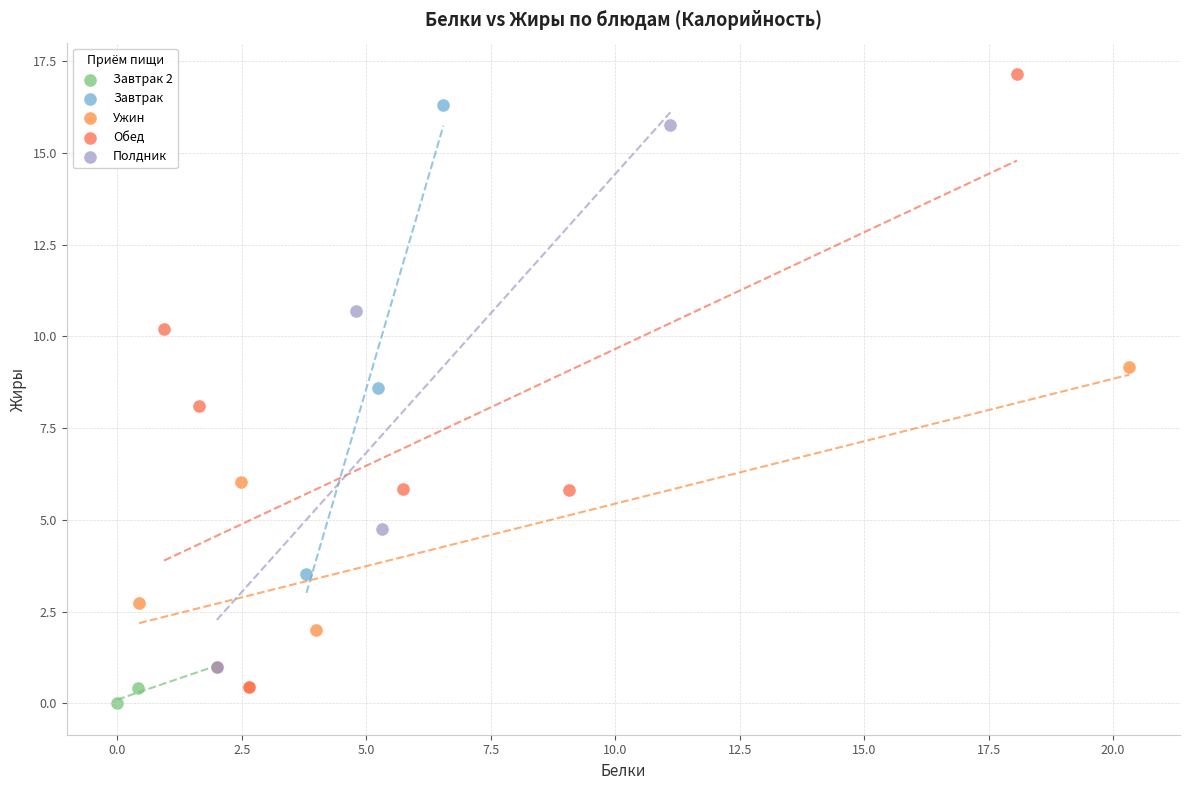

Which series has the largest Y range (max minus min)?

Обед